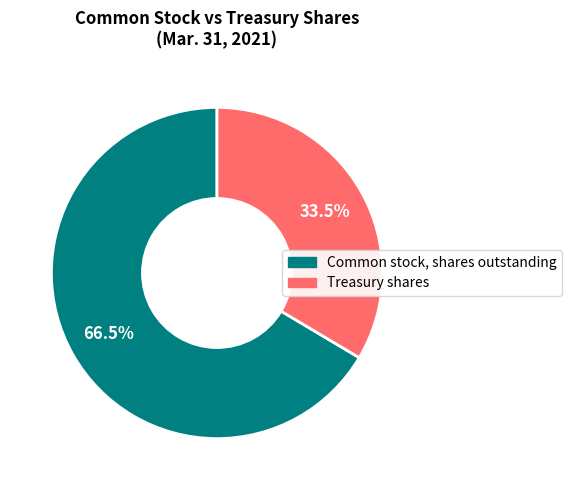

Combined, what portion of the pie is Common stock, shares outstanding and Treasury shares?

100.0%